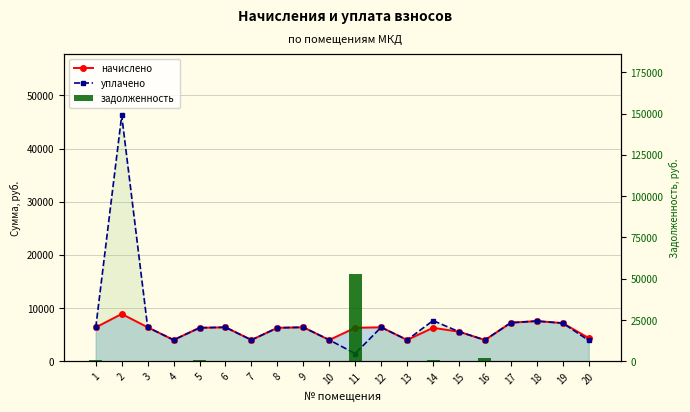

Which series changed the most between 9 and 17?

начислено